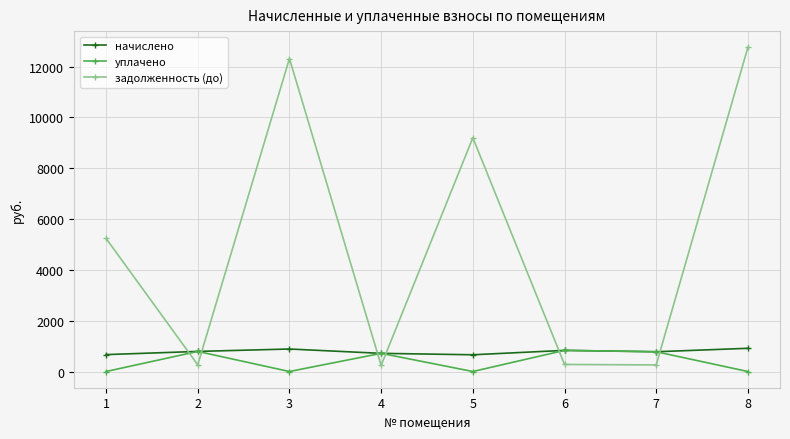

How many values in the задолженность (до) series are below 5236?

4